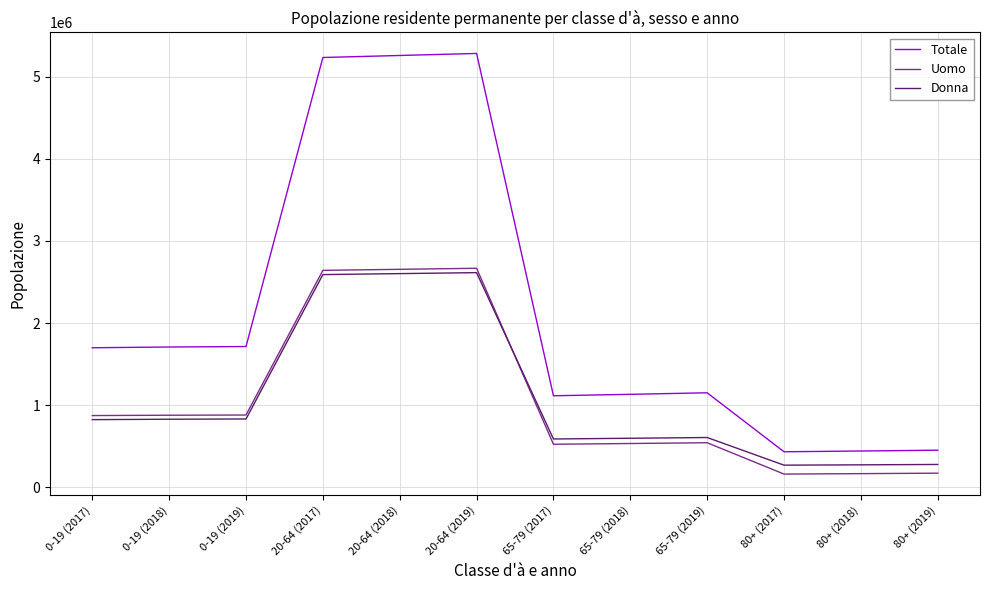

Which series has the largest total across all categories?

Totale